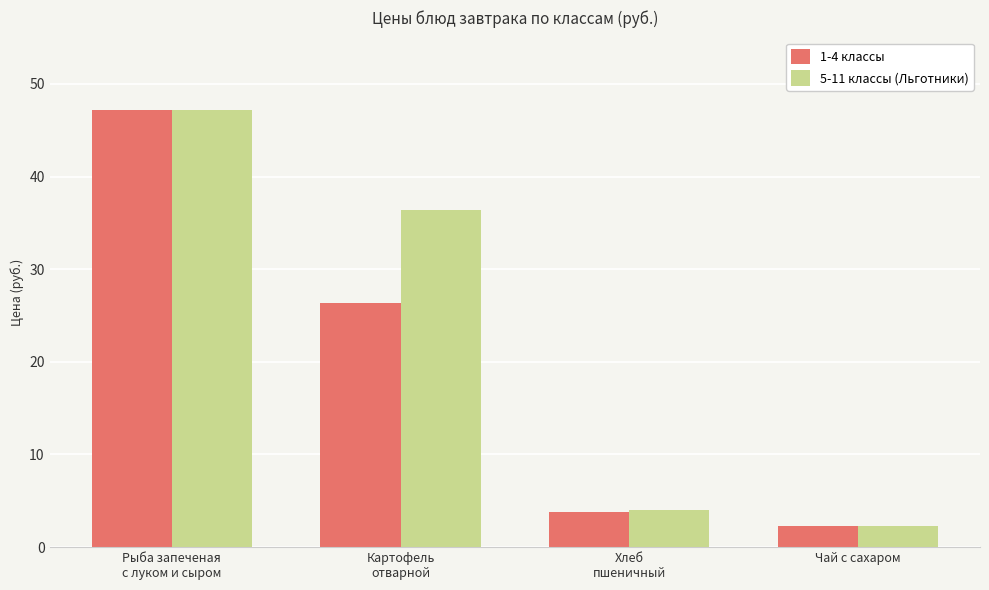

What is the spread (max minus min) of values at Картофель
отварной?

10.0